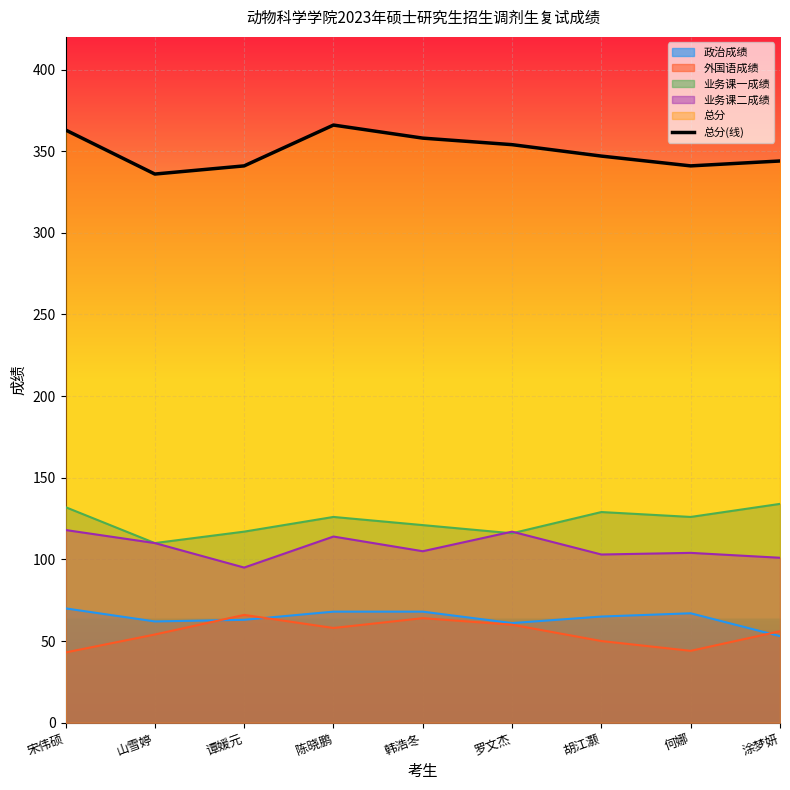

Reading left to right, transcribe all the data shown in this chart.

宋伟硕=363	山雪婷=336	谭媛元=341	陈晓鹏=366	韩浩冬=358	罗文杰=354	胡江灏=347	何娜=341	涂梦妍=344